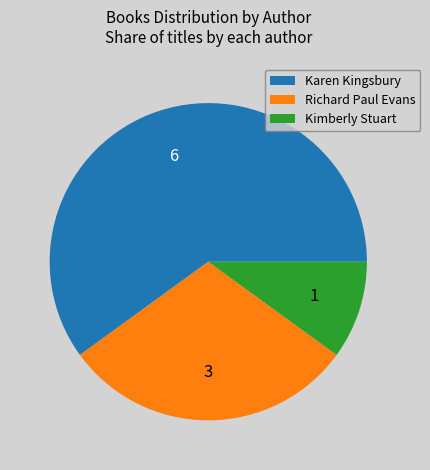

Do Kimberly Stuart and Richard Paul Evans together represent more than half of the pie?

No